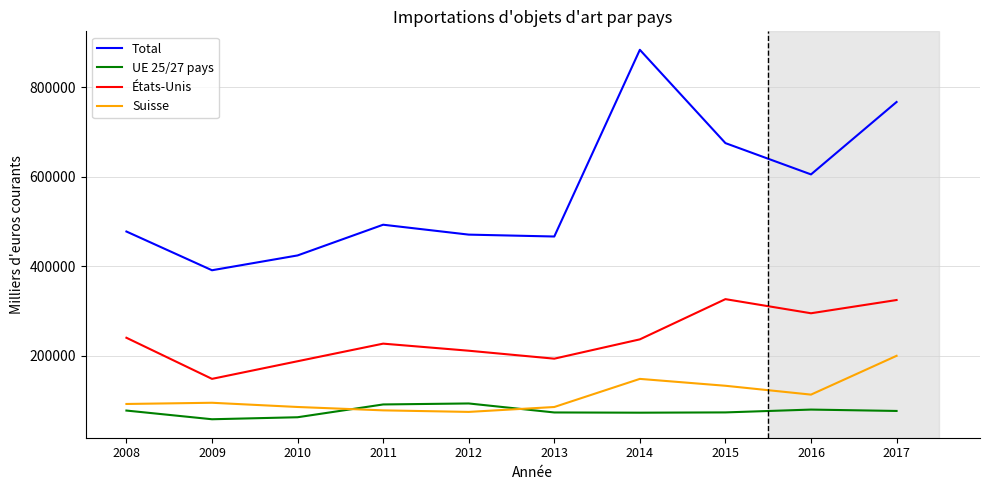

At which label does États-Unis first exceed 236898?

2008